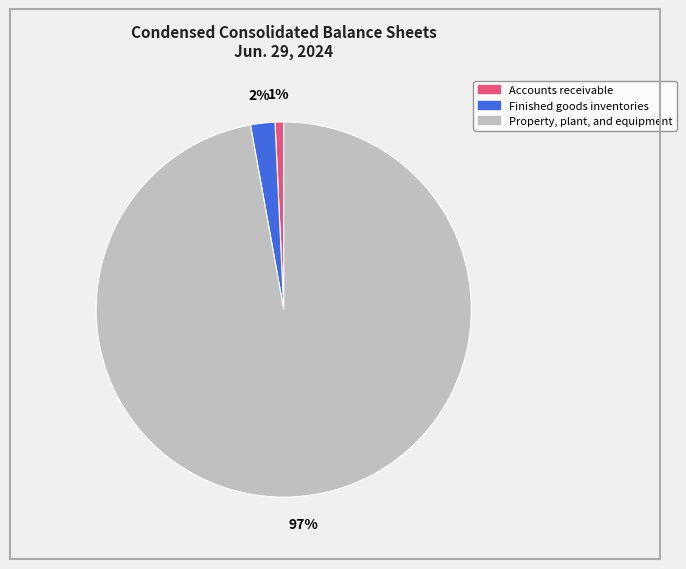

To the nearest percent, what is the average slice percentage?

33%